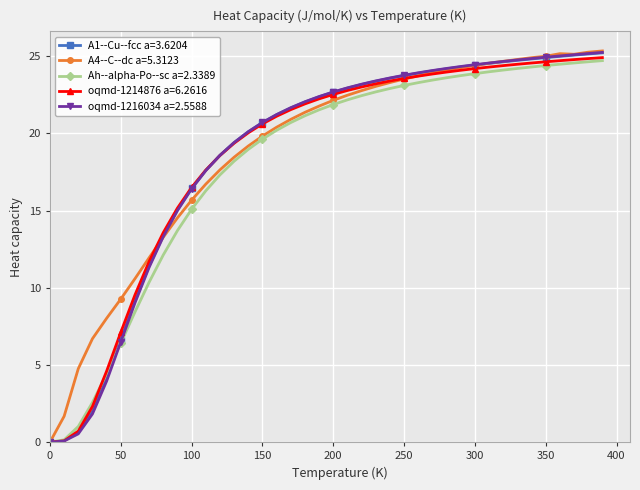

What is the value of the Ah--alpha-Po--sc a=2.3389 point at the 10th from the left?

13.7